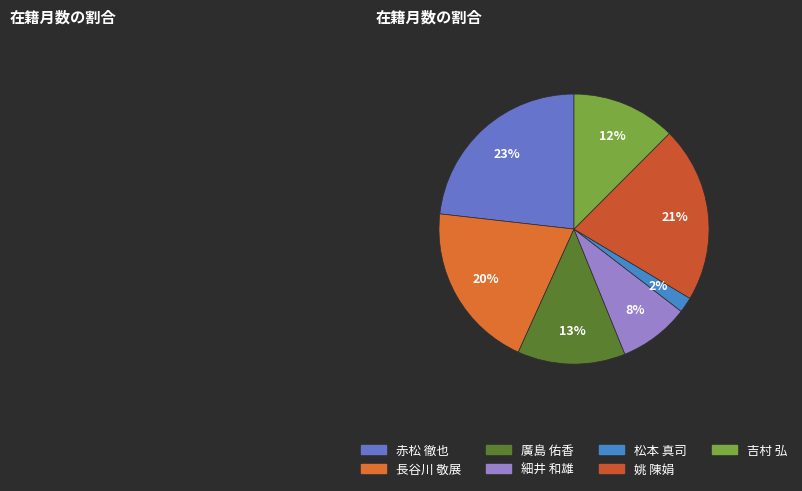

Does 細井 和雄 represent more than half of the total?

No